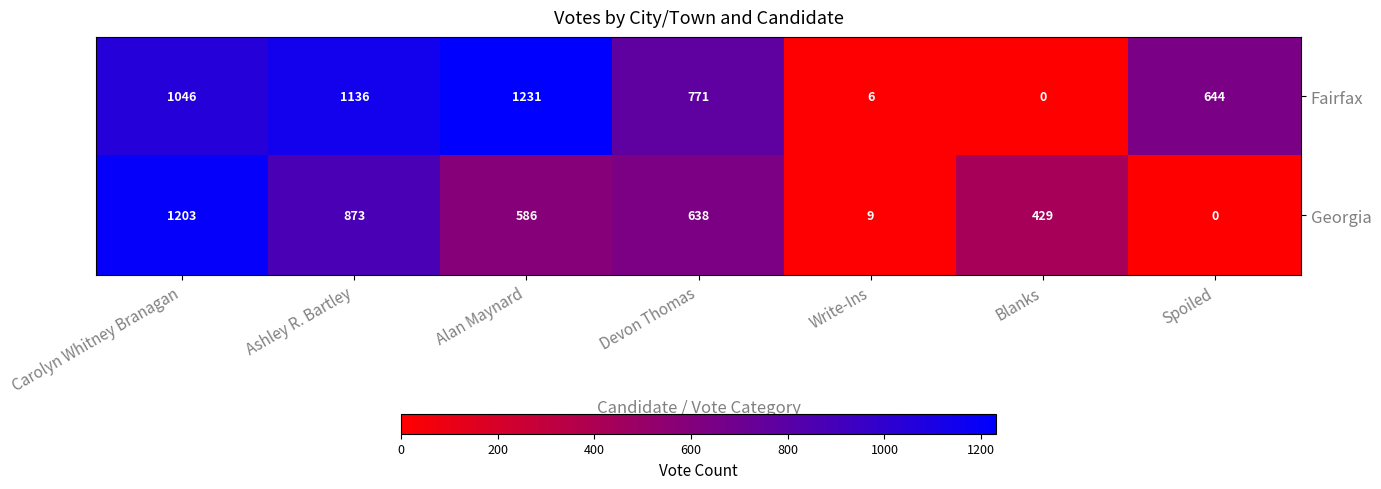

How many positive values does the Fairfax series have?

6